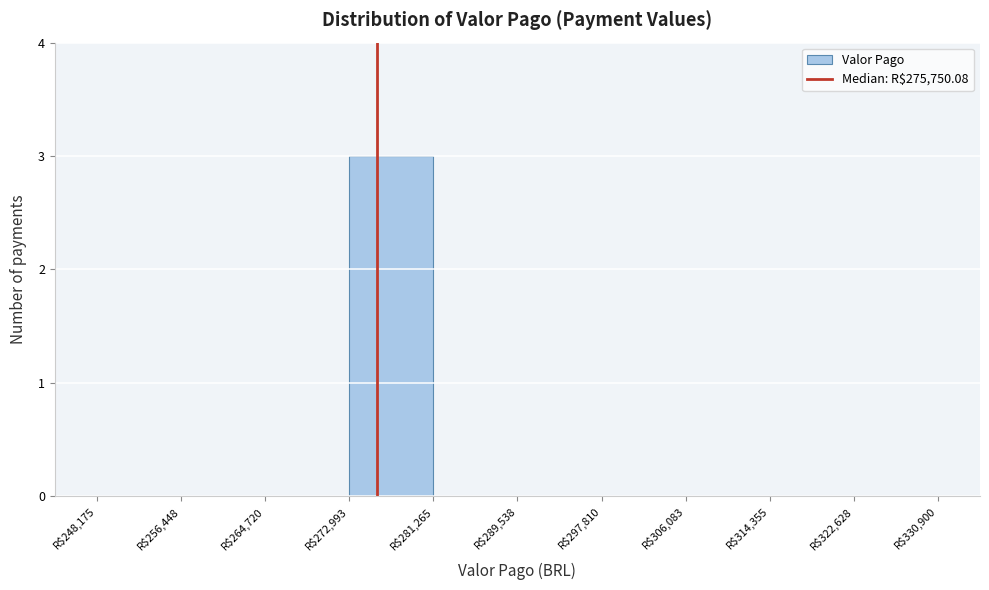

Reading left to right, list every bar in this chart as the range it spans on the x-axis followed by its height. Neither the bar edges nor the heights are printed on the chart, so give them approximately, as read against the axes.

248000 to 256000: 0
256000 to 265000: 0
265000 to 273000: 0
273000 to 281000: 3
281000 to 290000: 0
290000 to 298000: 0
298000 to 306000: 0
306000 to 314000: 0
314000 to 323000: 0
323000 to 331000: 0